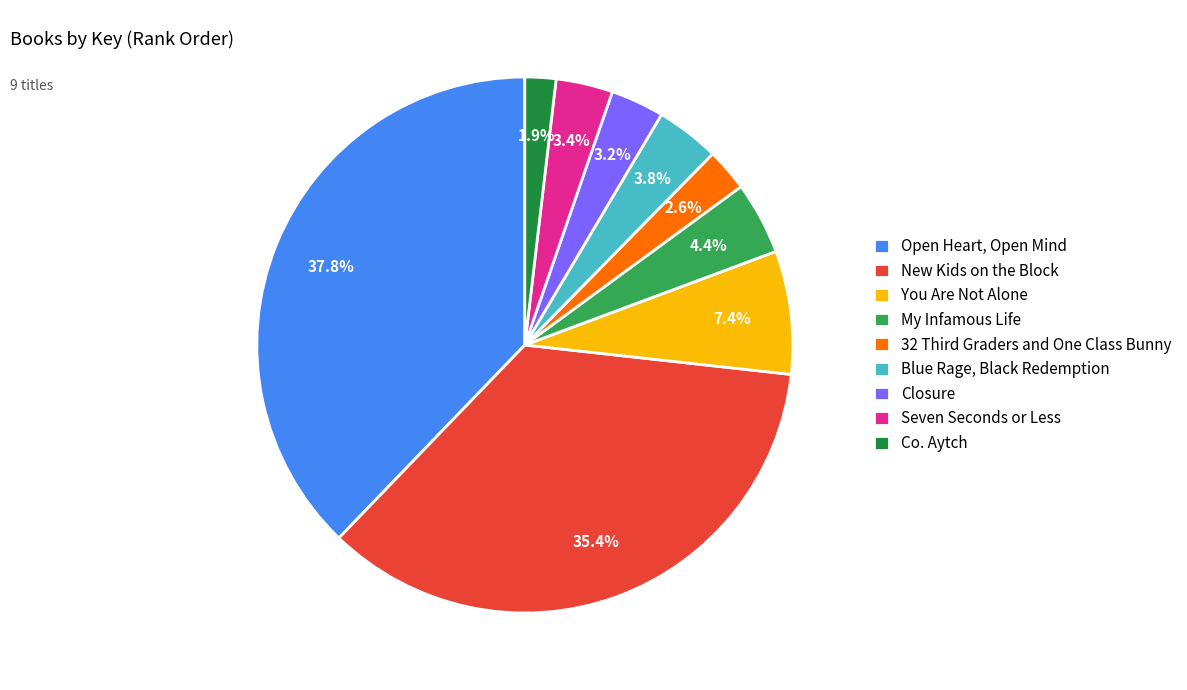

Which has a higher value, You Are Not Alone or Open Heart, Open Mind?

Open Heart, Open Mind